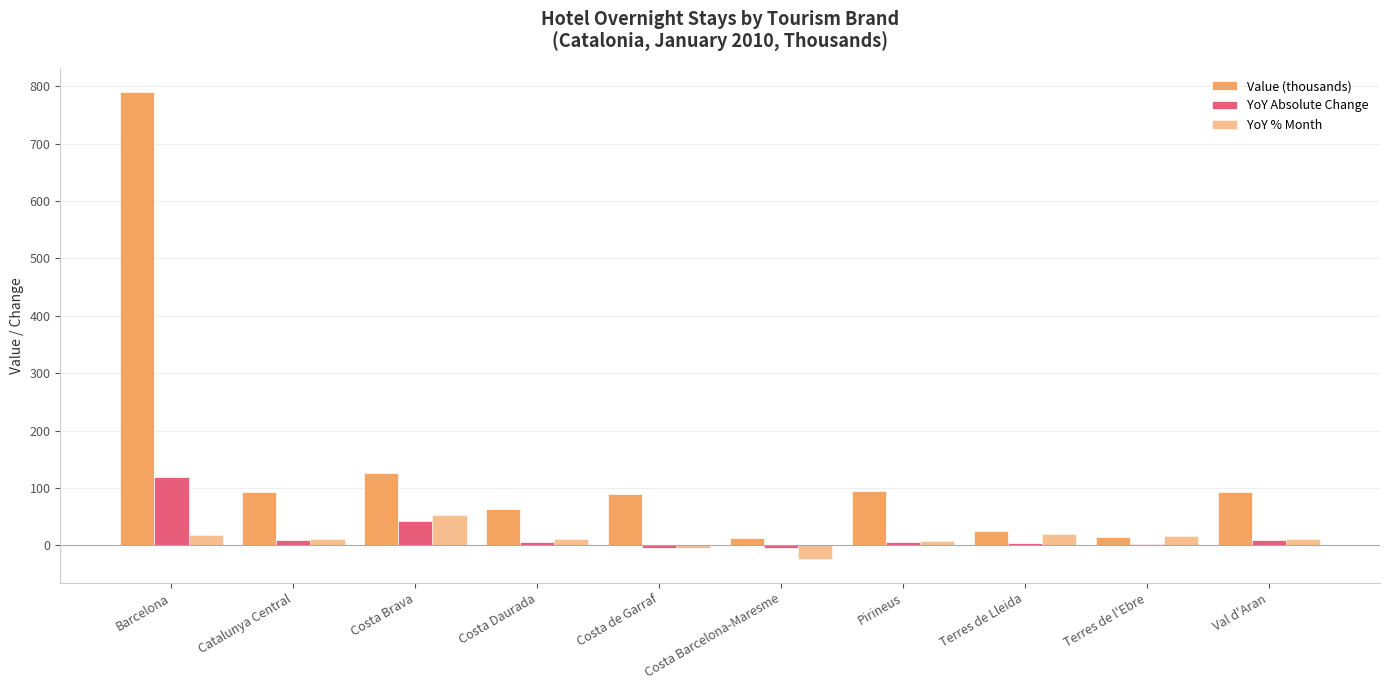

What is the greatest value displayed?

789.6